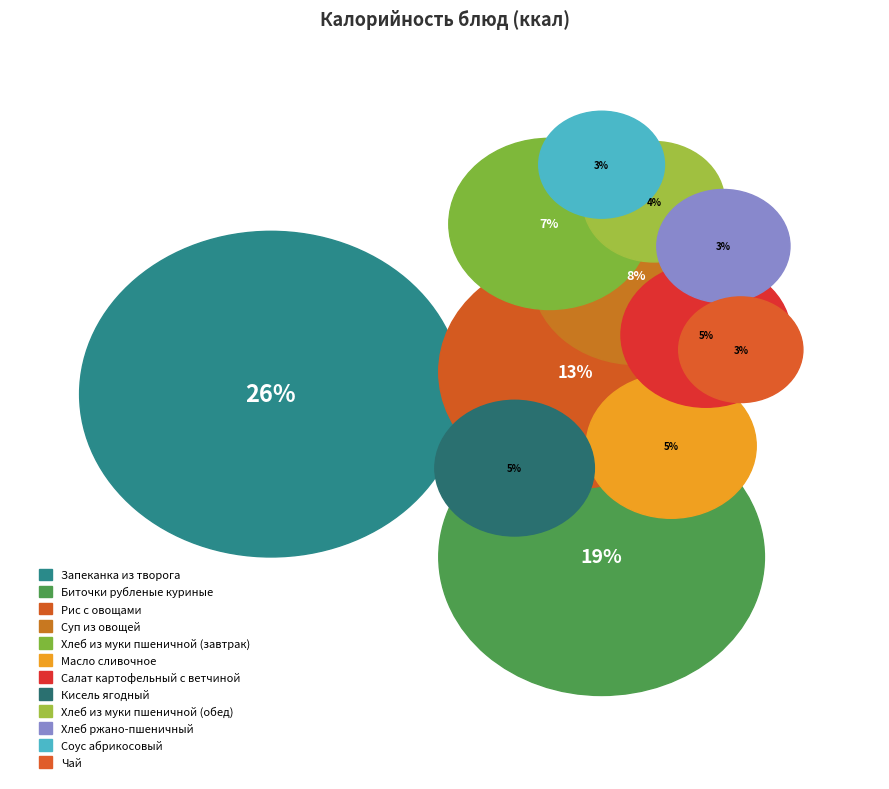

Is there any slice that represents more than half of the pie?

No